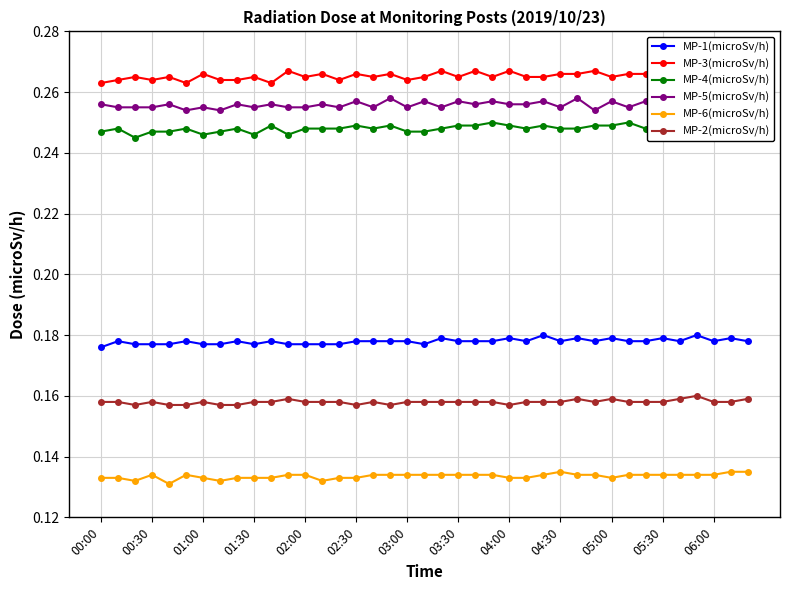

How many MP-1(microSv/h) values are between 0 and 1?

39